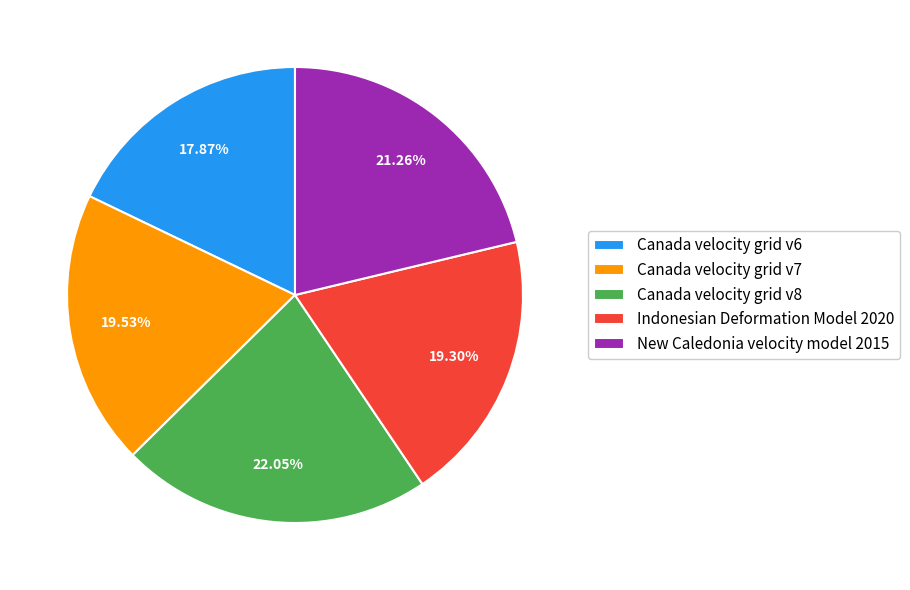

Is Canada velocity grid v7 the majority of the pie?

No